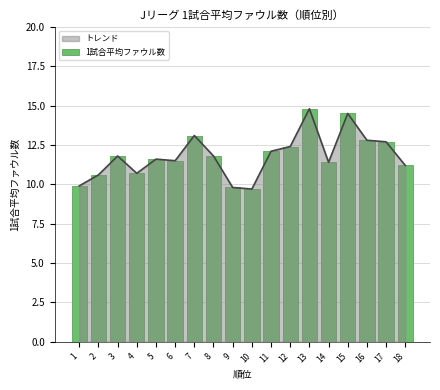

What is the change in value from 5 to 7?

+1.5